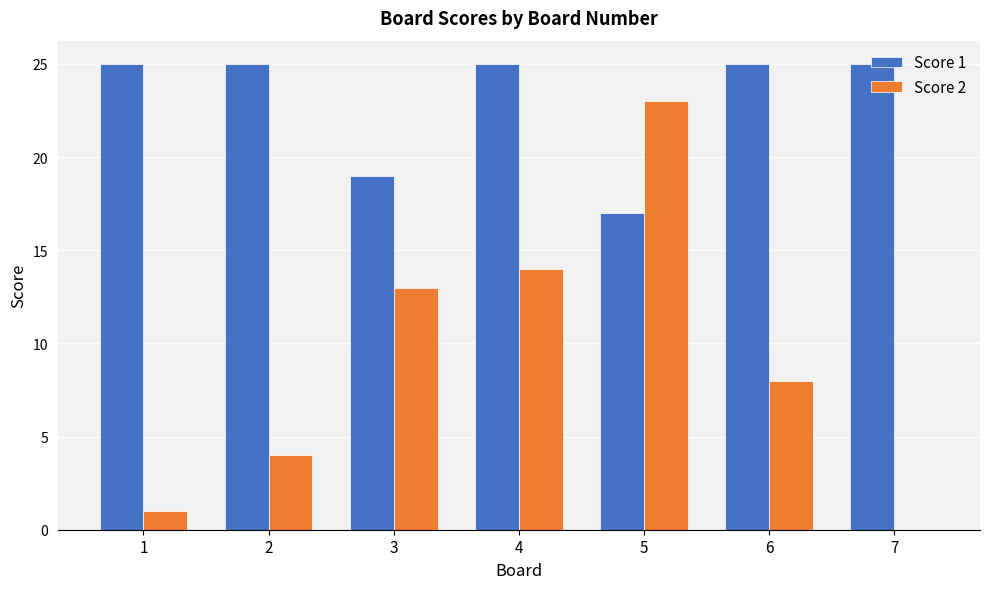

Reading left to right, transcribe all the data shown in this chart.

Score 1: 1=25	2=25	3=19	4=25	5=17	6=25	7=25
Score 2: 1=1	2=4	3=13	4=14	5=23	6=8	7=0